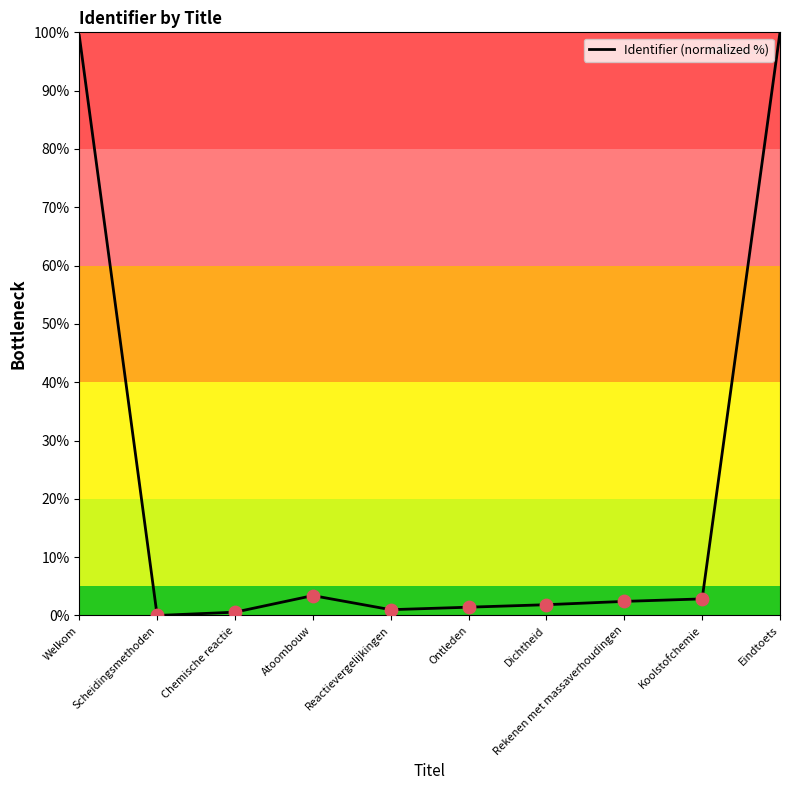

Which has a higher value, Dichtheid or Eindtoets?

Eindtoets